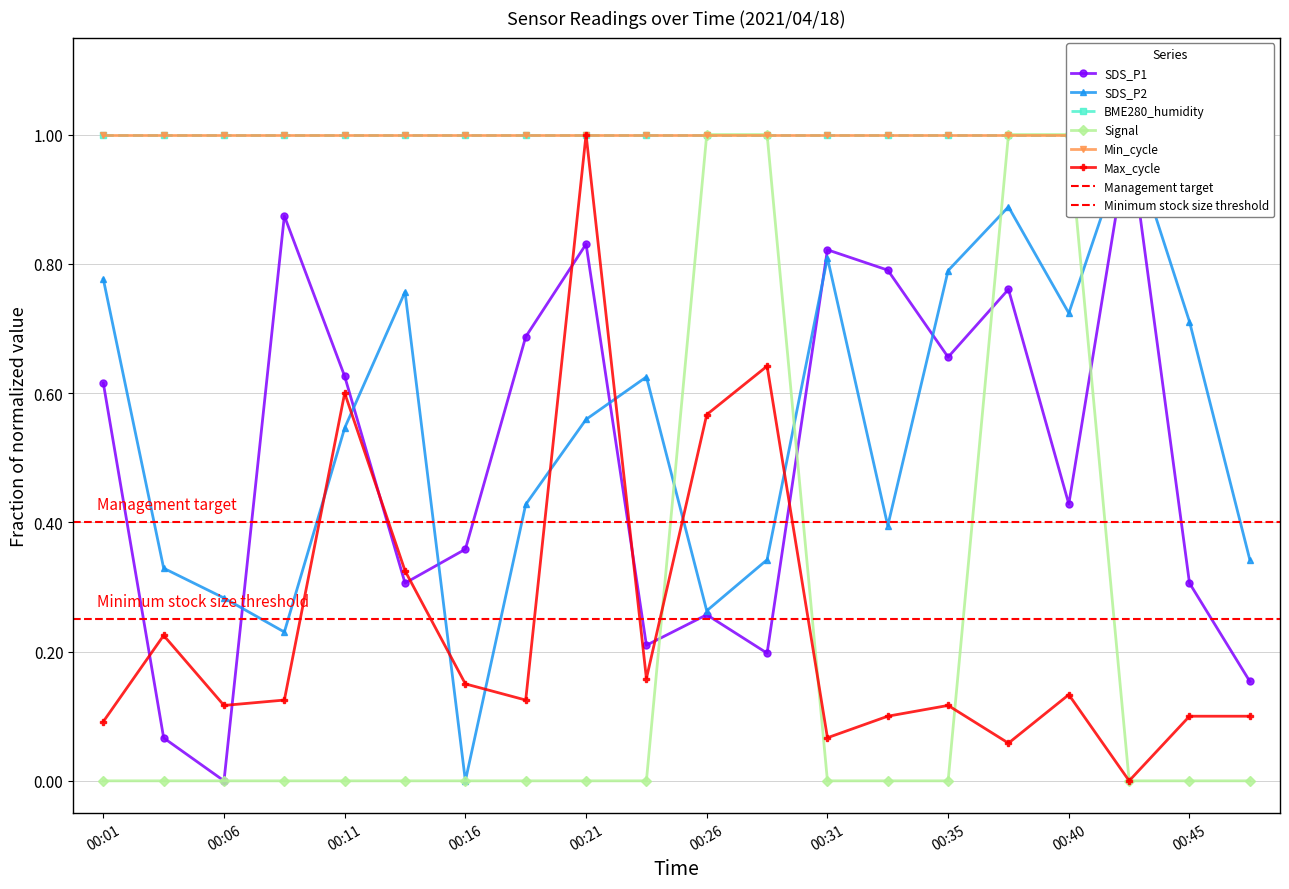

What is the sum of the SDS_P1 values at 00:35 and 00:40?

1.1